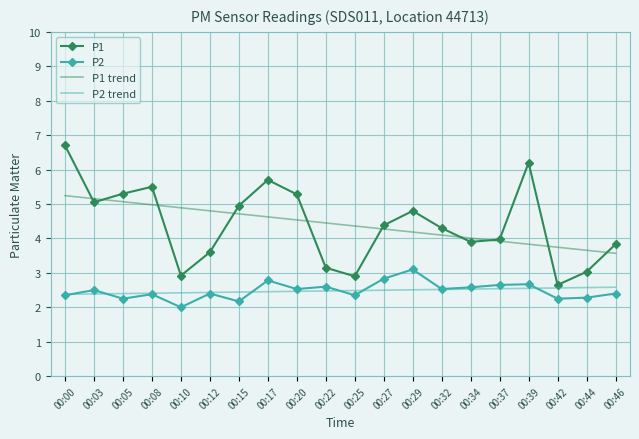

Where does the P1 series first go above 4?

00:00